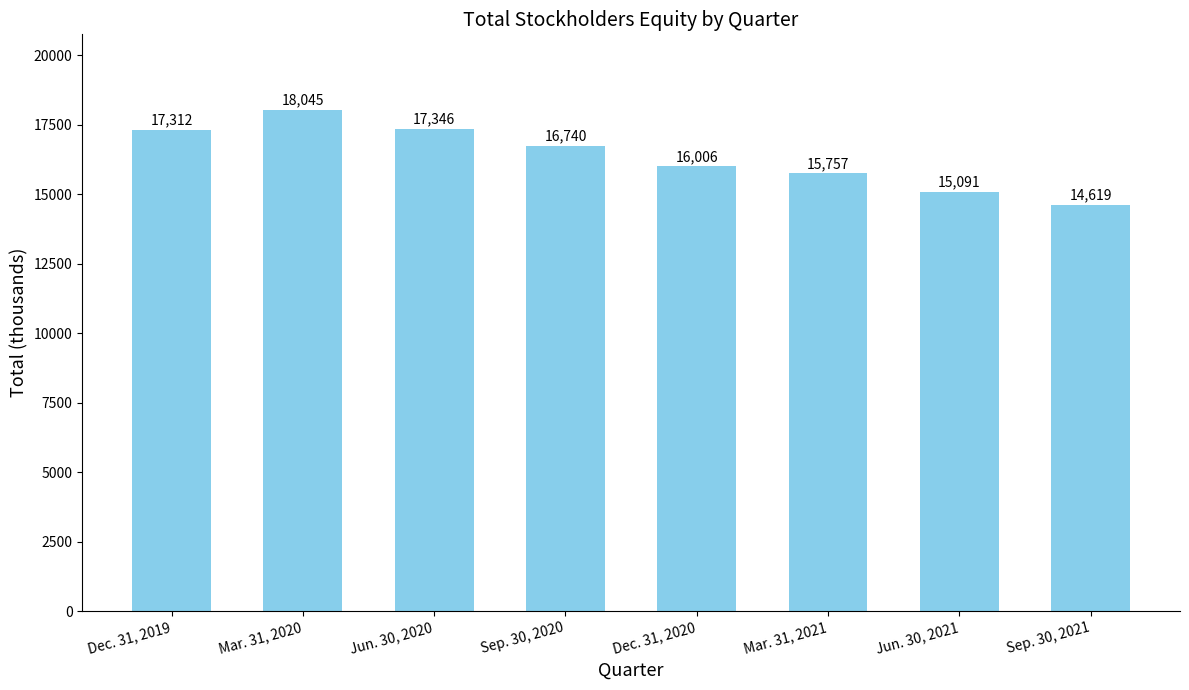

The value at Jun. 30, 2021 is 15091. True or false?

True